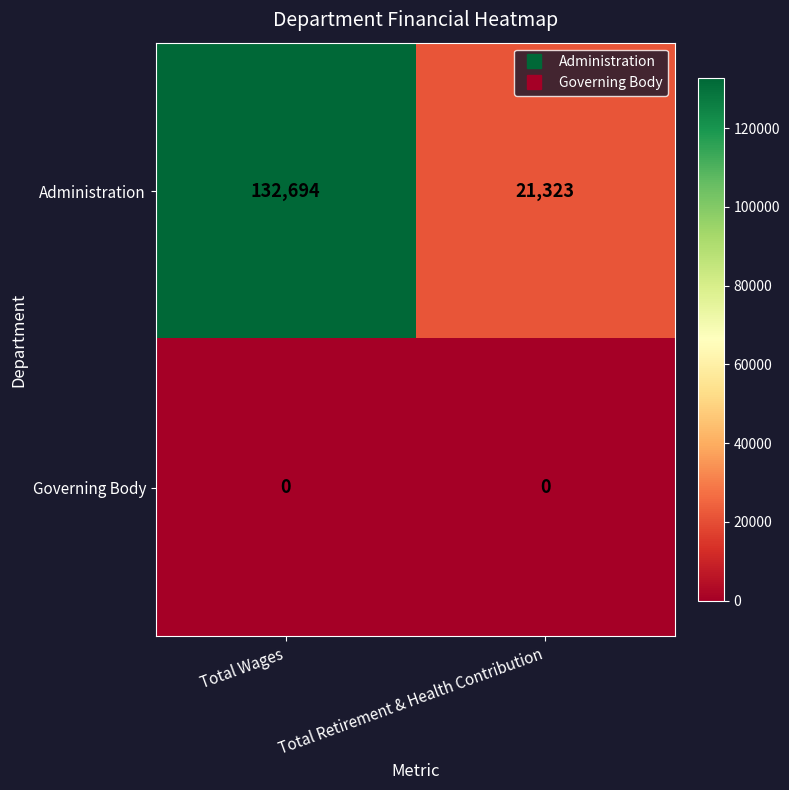

What is the sum of all Administration values?

154017